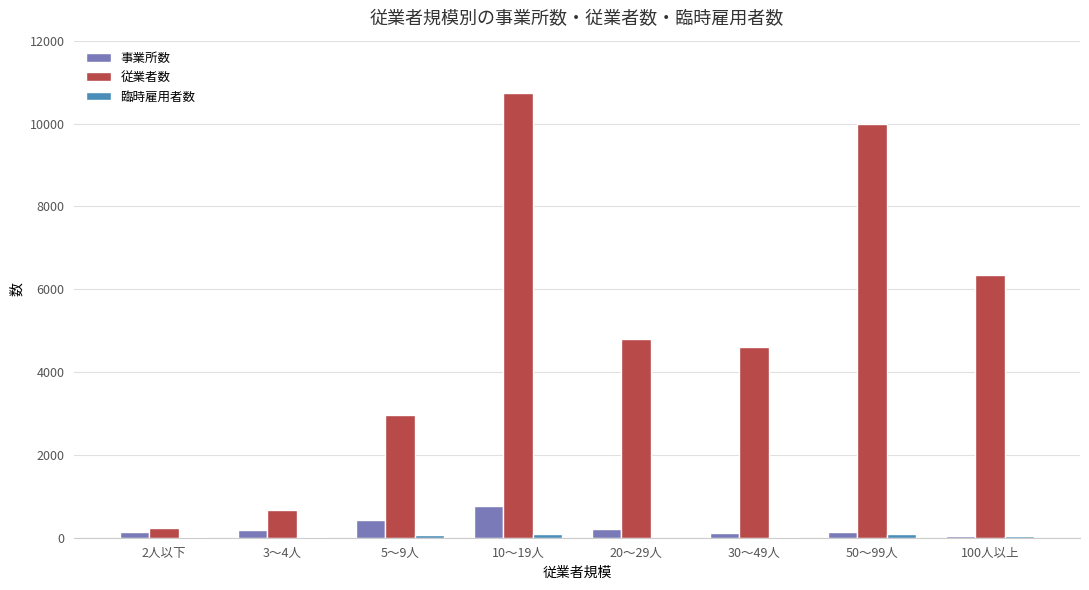

How many series are shown in this chart?

3